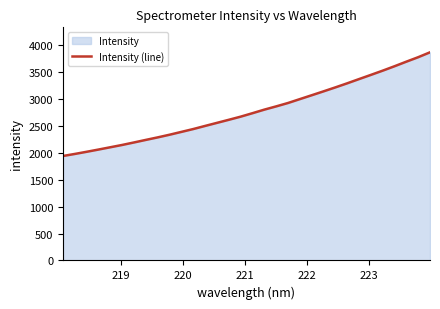

What is the difference between the maximum and minimum values?

1926.0